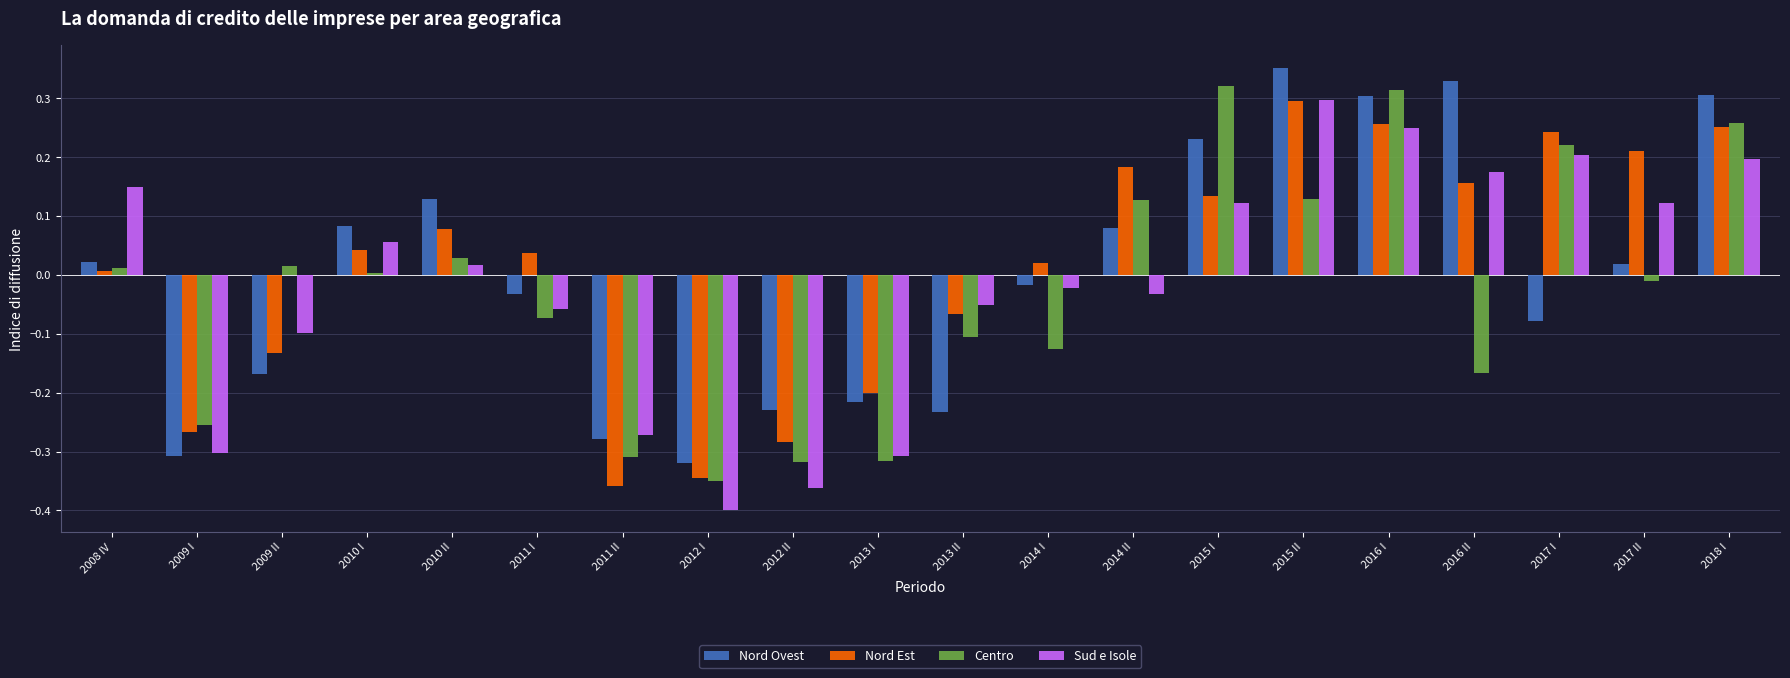

What are all the series names shown in the legend?

Nord Ovest, Nord Est, Centro, Sud e Isole